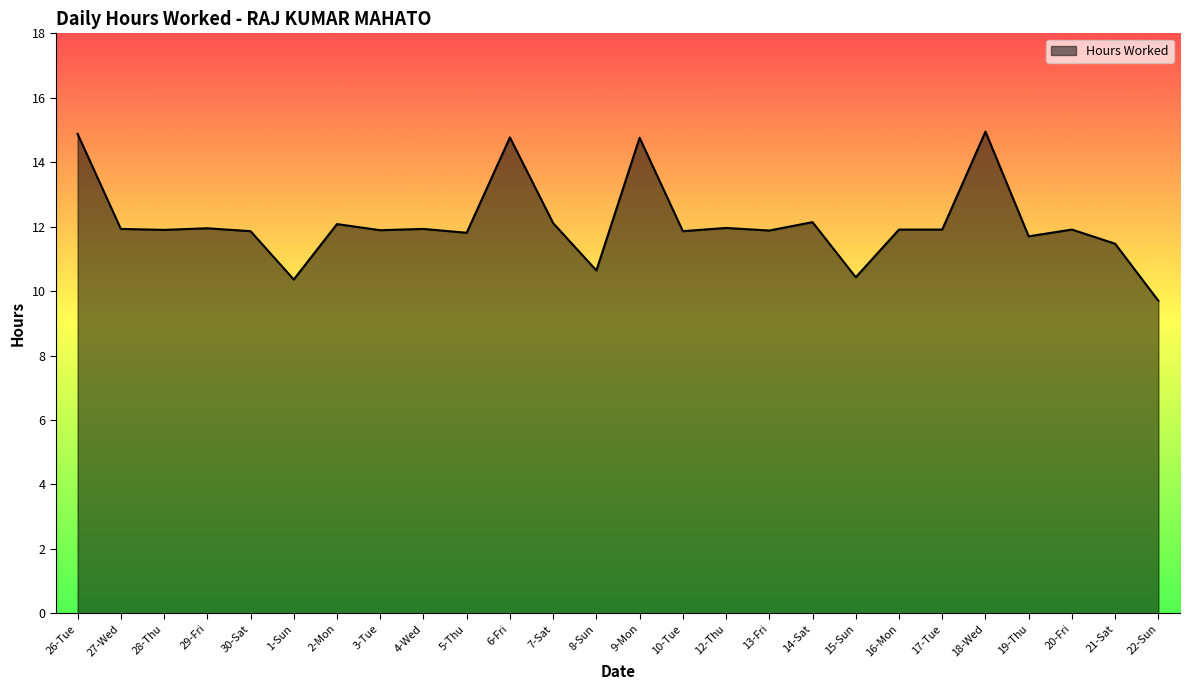

What is the smallest value displayed?

9.7